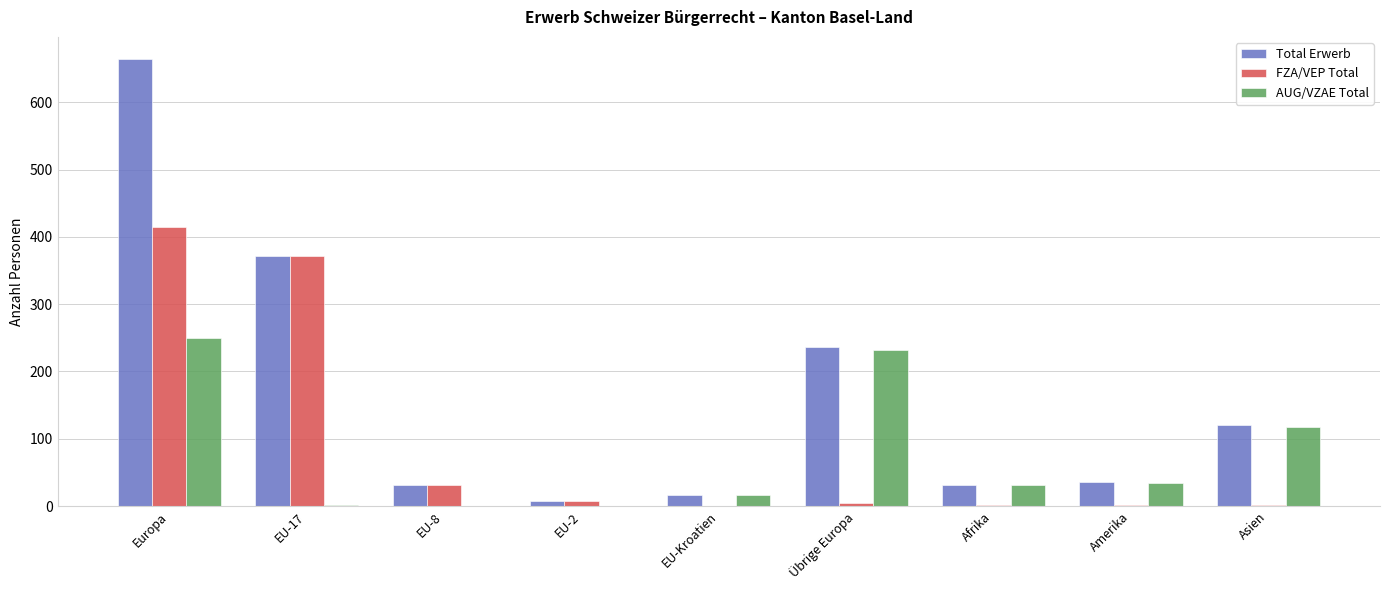

How many categories are shown in the chart?

9